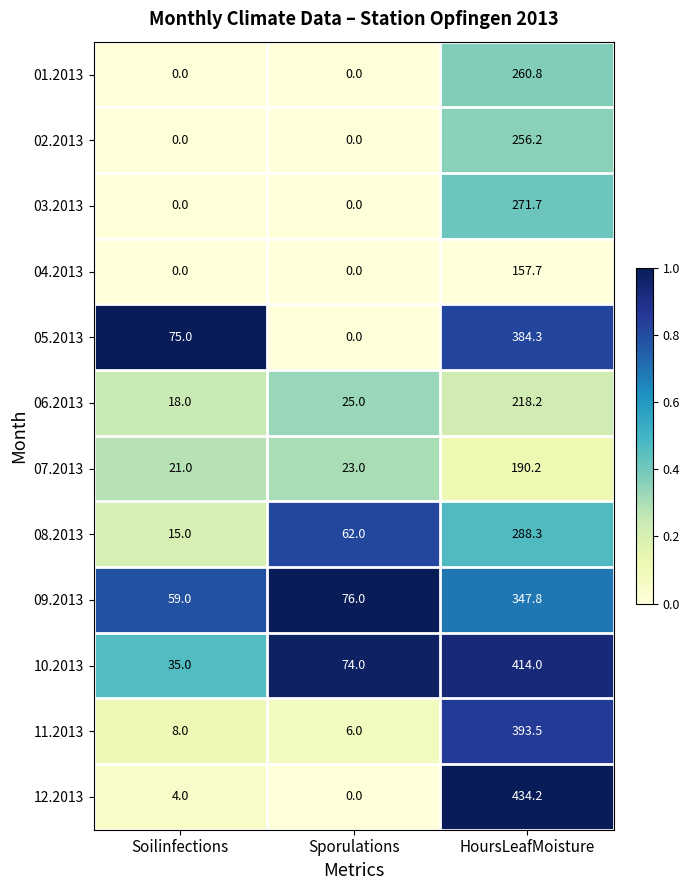

What is the sum of the 09.2013 values at Soilinfections and Sporulations?

135.0